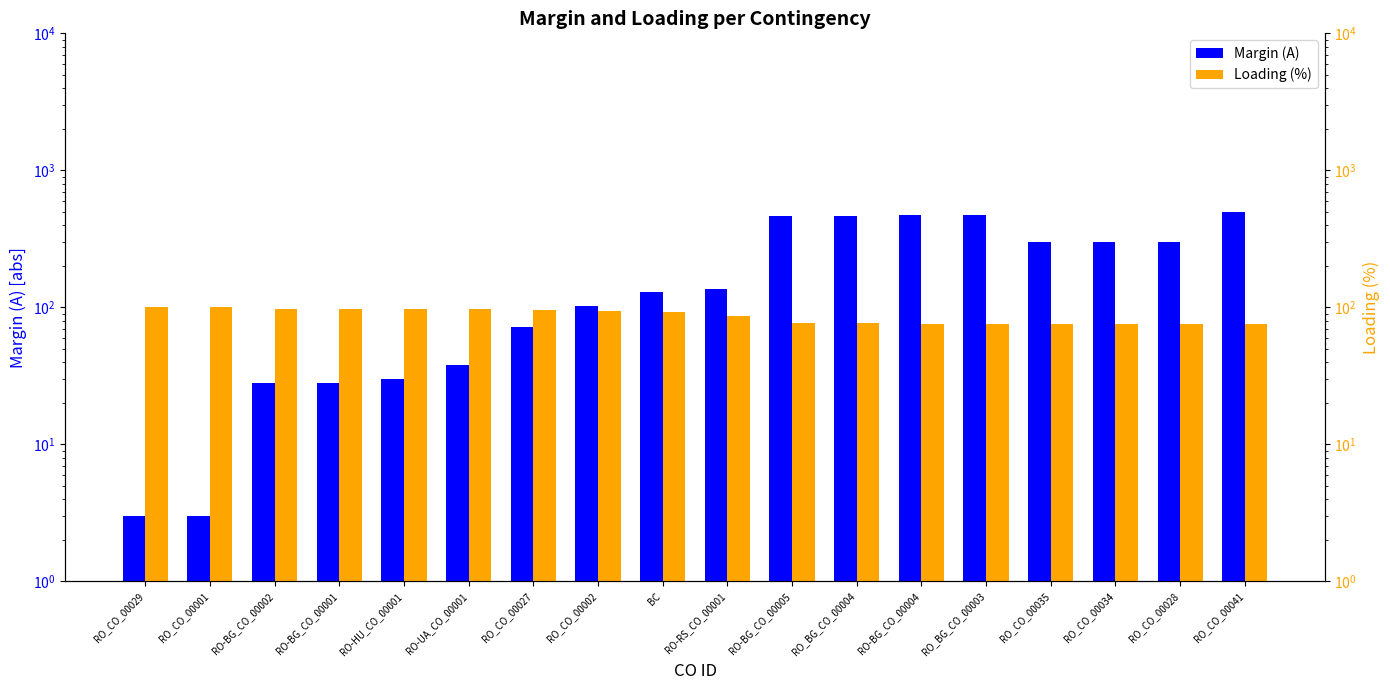

What are all the series names shown in the legend?

Margin (A), Loading (%)